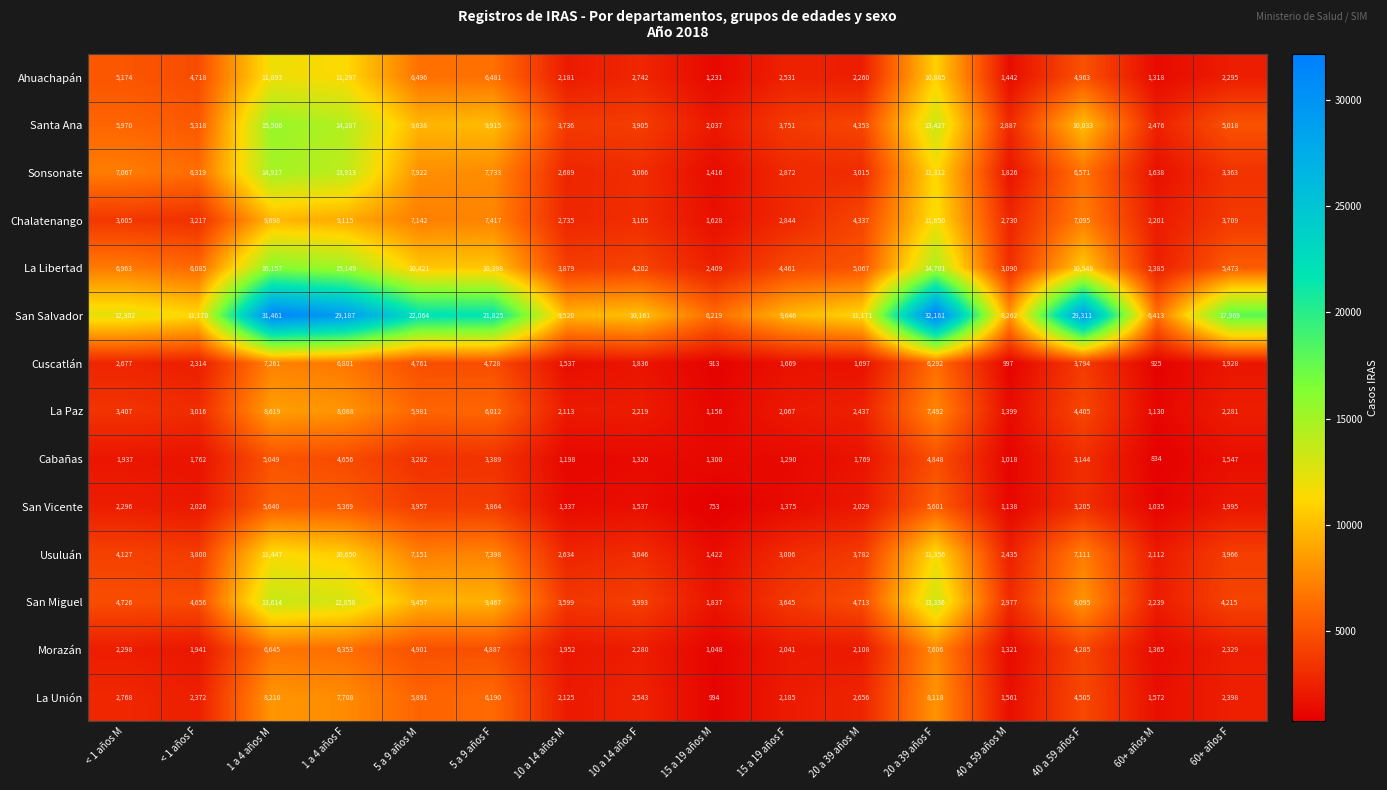

At which category does the chart reach its minimum across all series?

15 a 19 años M